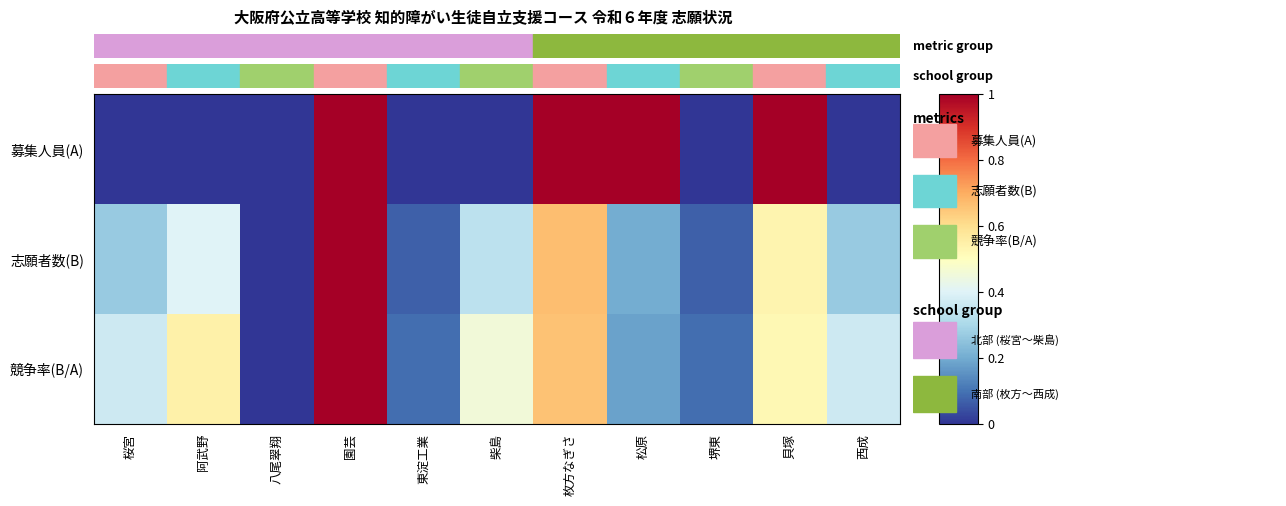

Reading left to right, transcribe all the data shown in this chart.

募集人員(A): 桜宮=0.0	阿武野=0.0	八尾翠翔=0.0	園芸=1.0	東淀工業=0.0	柴島=0.0	枚方なぎさ=1.0	松原=1.0	堺東=0.0	貝塚=1.0	西成=0.0
志願者数(B): 桜宮=0.3	阿武野=0.4	八尾翠翔=0.0	園芸=1.0	東淀工業=0.1	柴島=0.3	枚方なぎさ=0.7	松原=0.2	堺東=0.1	貝塚=0.5	西成=0.3
競争率(B/A): 桜宮=0.4	阿武野=0.5	八尾翠翔=0.0	園芸=1.0	東淀工業=0.1	柴島=0.5	枚方なぎさ=0.7	松原=0.2	堺東=0.1	貝塚=0.5	西成=0.4